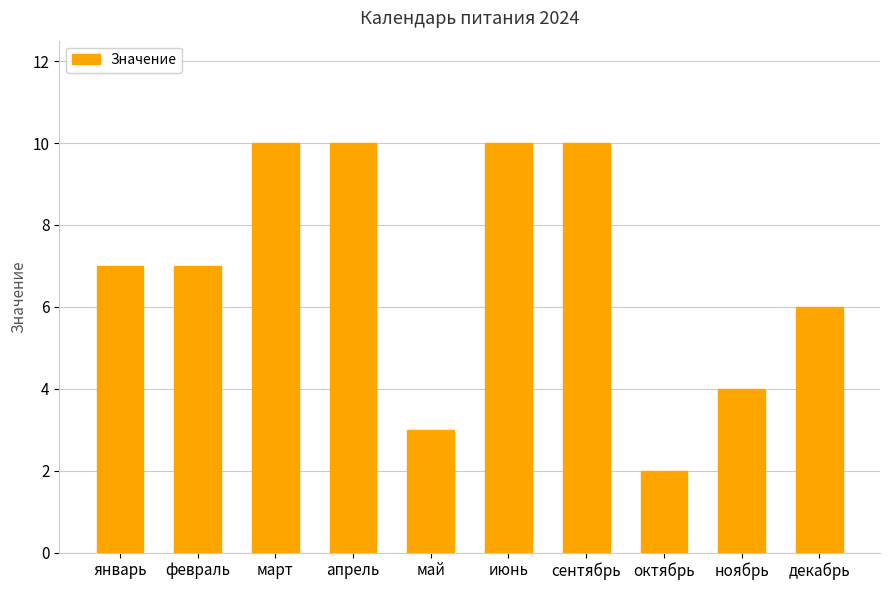

Does the chart contain stacked bars?

No